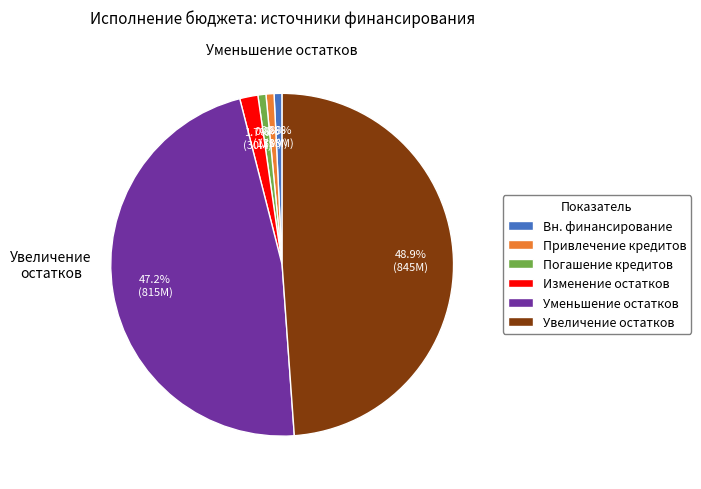

Combined, do Погашение кредитов and Привлечение кредитов account for over 50%?

No